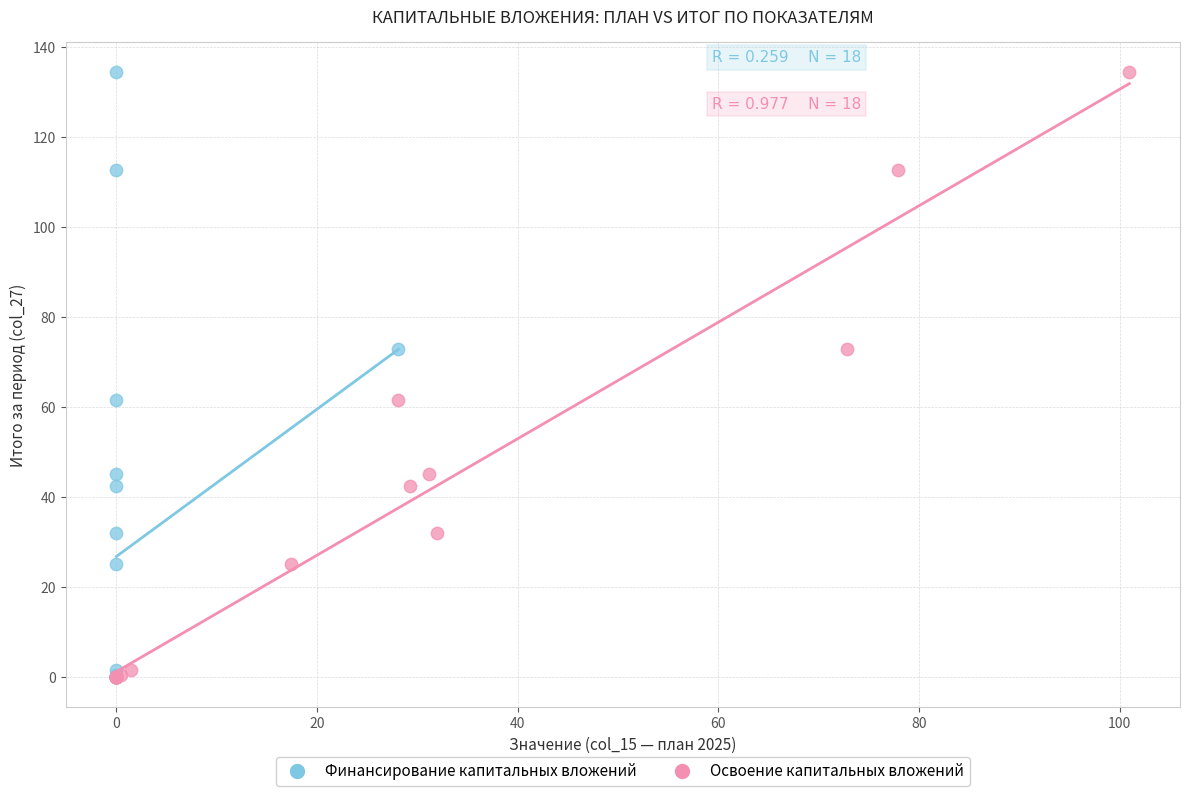

What are all the series names shown in the legend?

Финансирование капитальных вложений, Освоение капитальных вложений